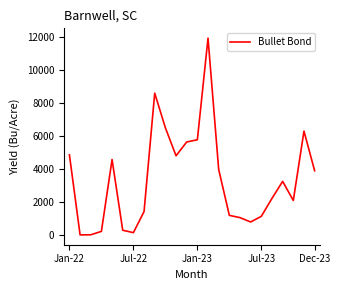

What is the greatest value displayed?

11920.0